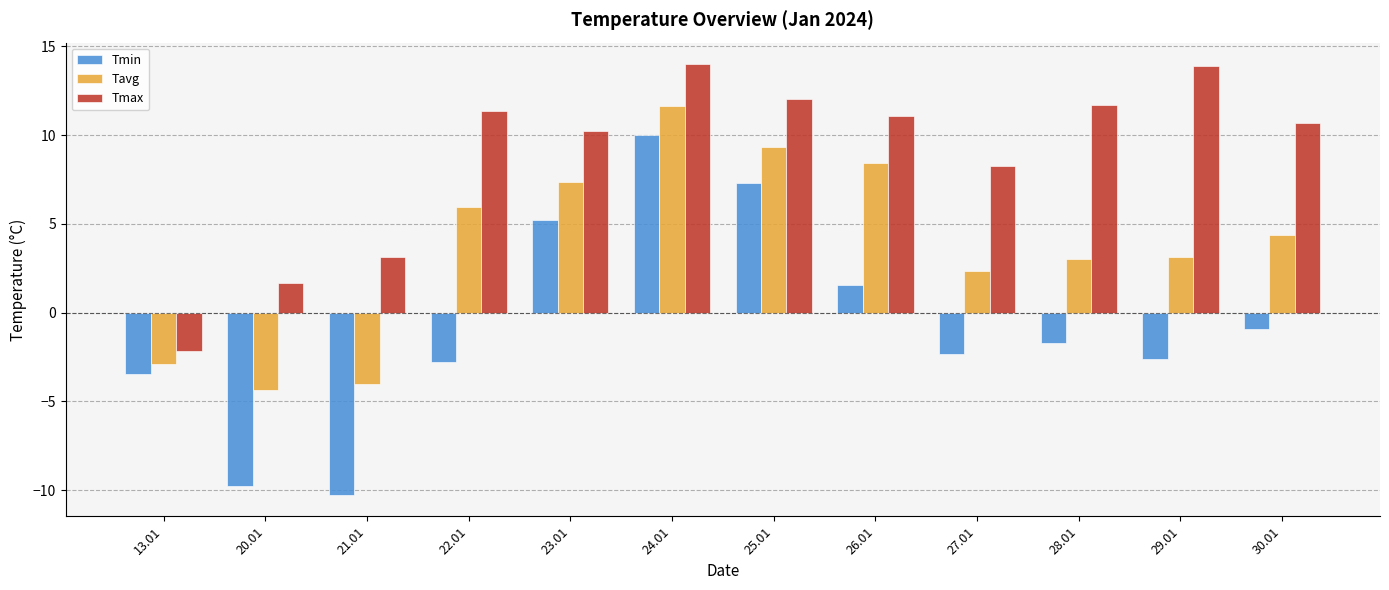

What is the maximum value shown in the chart?

14.0